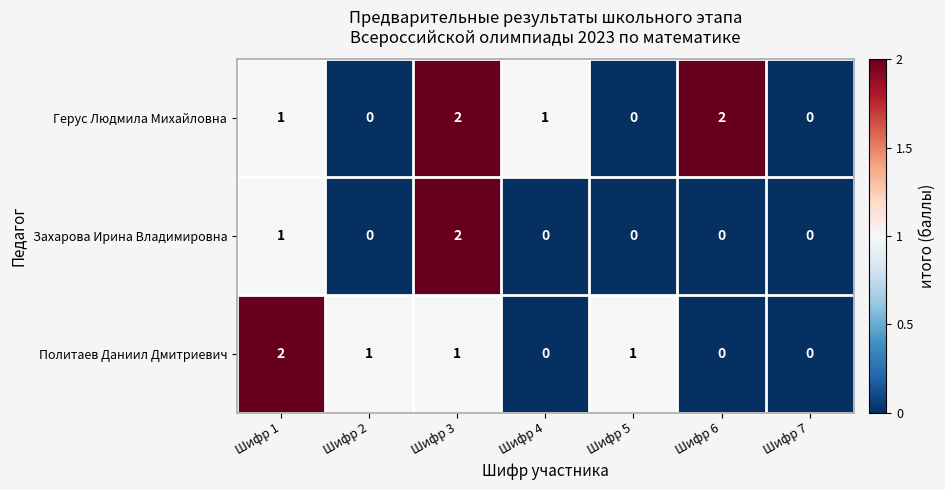

Reading left to right, list all the values displayed in this chart.

Герус Людмила Михайловна: 1	0	2	1	0	2	0
Захарова Ирина Владимировна: 1	0	2	0	0	0	0
Политаев Даниил Дмитриевич: 2	1	1	0	1	0	0